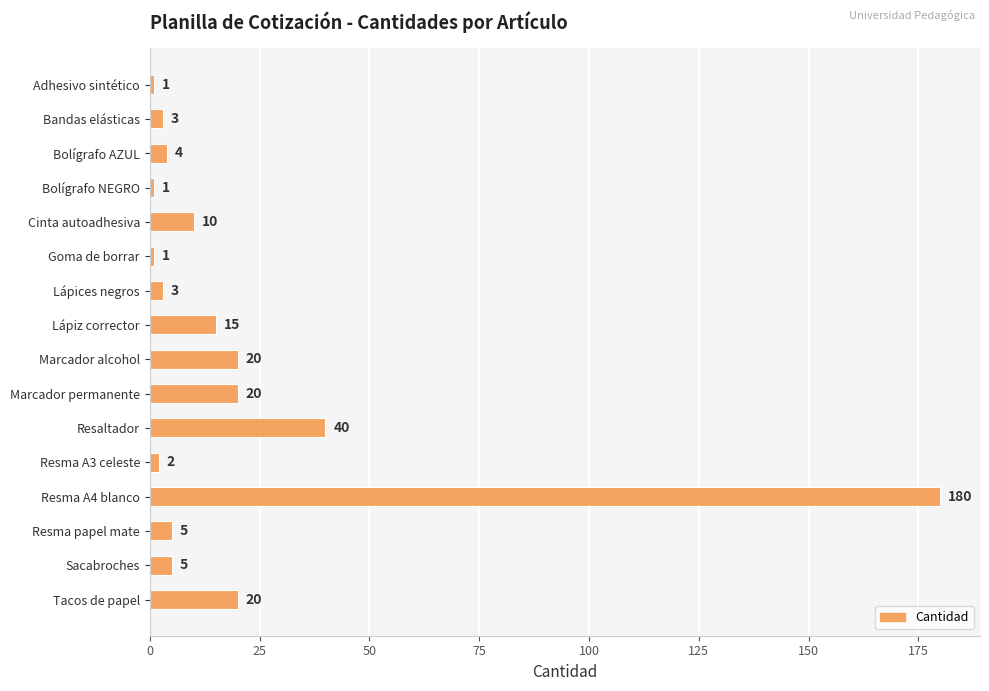

True or false: the data shows 4 at Bolígrafo AZUL.

True